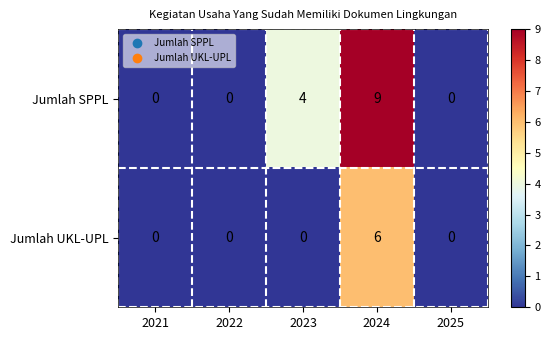

Is it true that Jumlah UKL-UPL equals 3 at 2021?

False